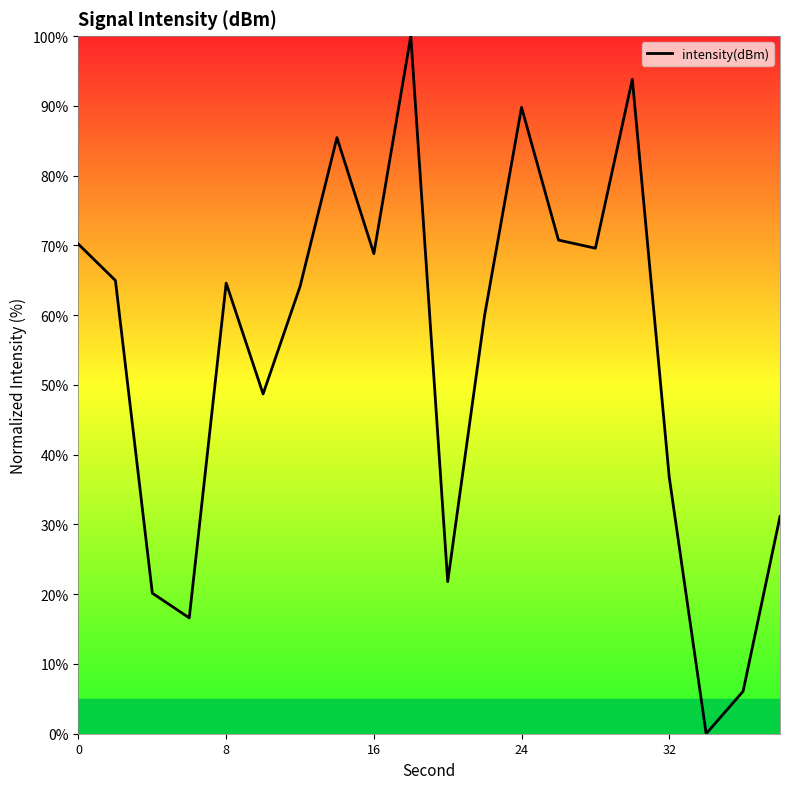

How many values are above zero?

19